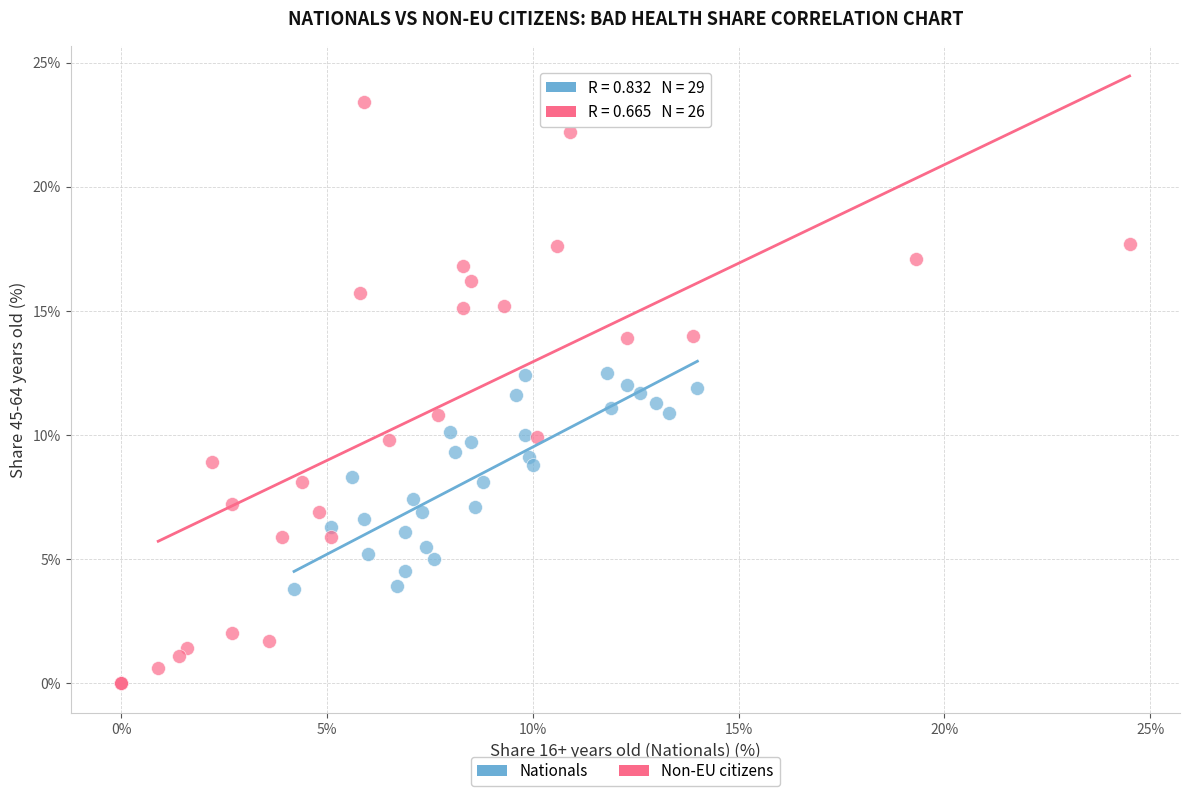

Which series contains the highest Y value?

Non-EU citizens